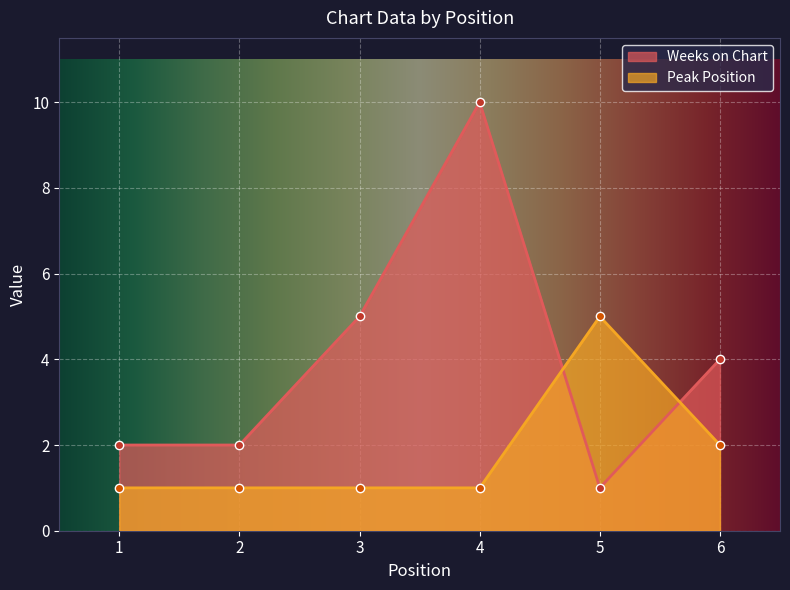

Reading left to right, list all the values displayed in this chart.

Weeks on Chart: 2	2	5	10	1	4
Peak Position: 1	1	1	1	5	2